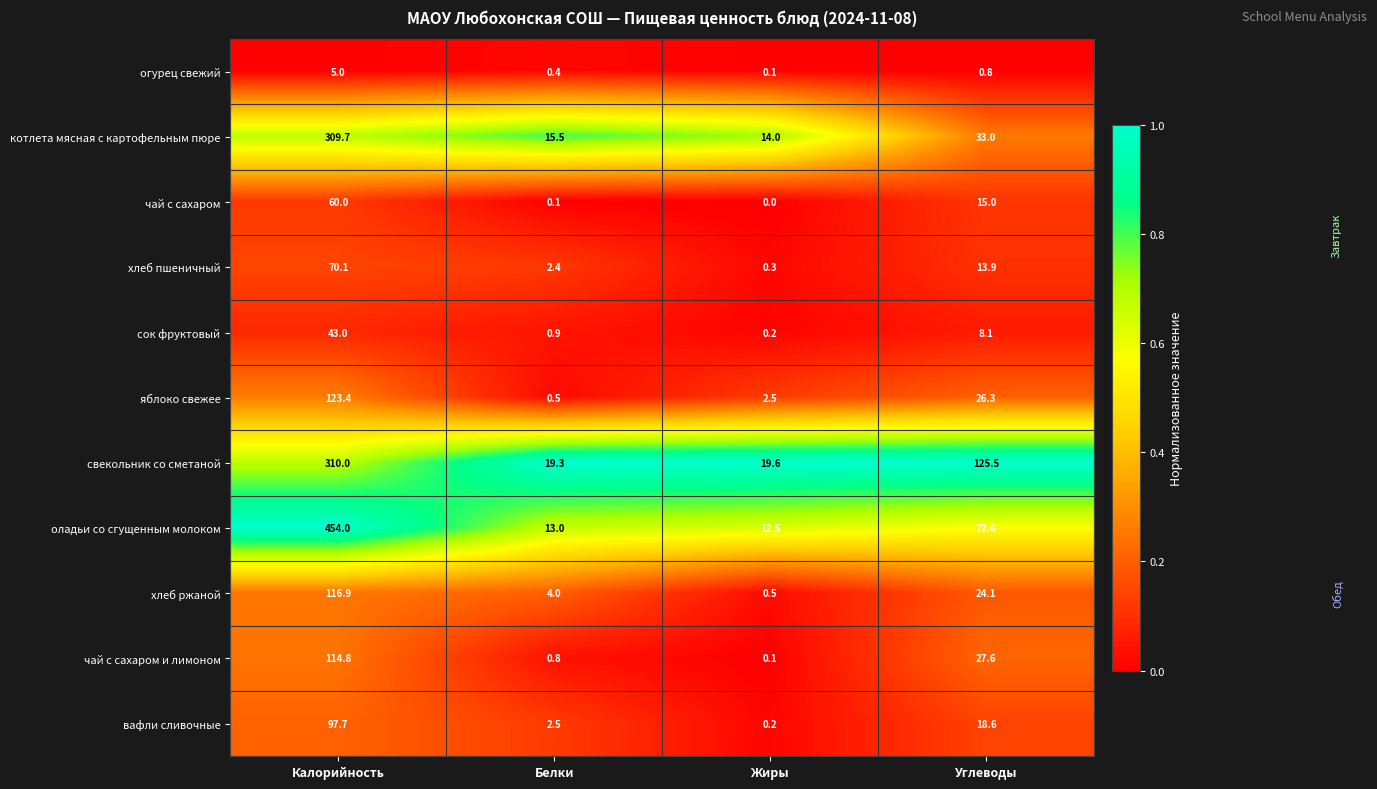

What is the total value across all series at Калорийность?

1704.6